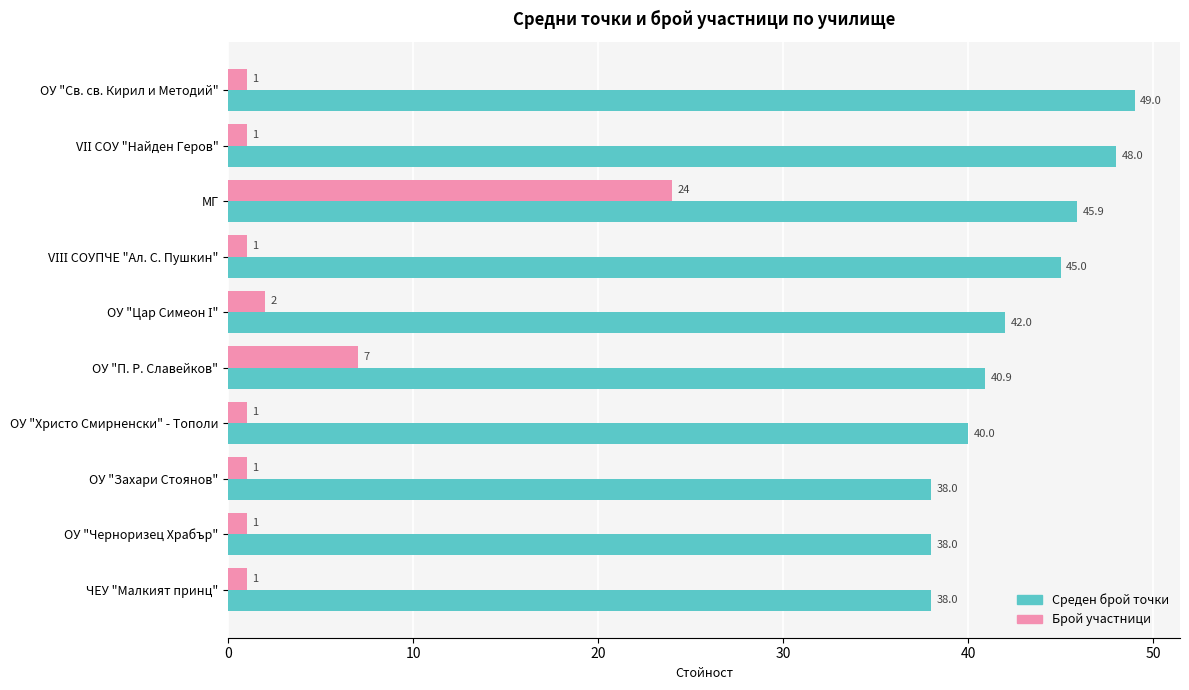

What is the difference between the maximum and second lowest values in the Среден брой точки series?

11.0